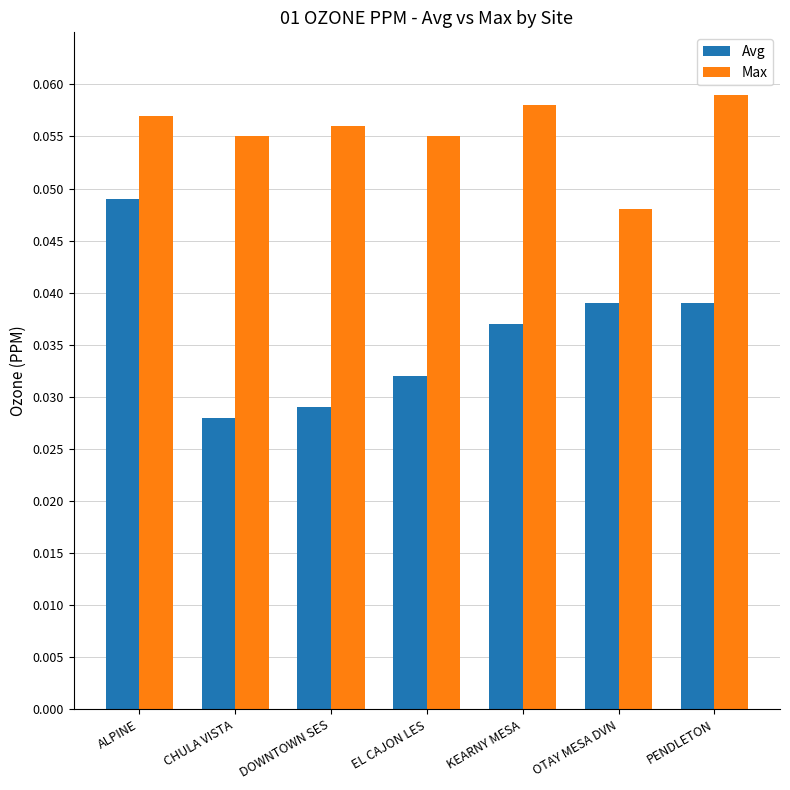

List the series in order of their peak value, highest first.

Max, Avg